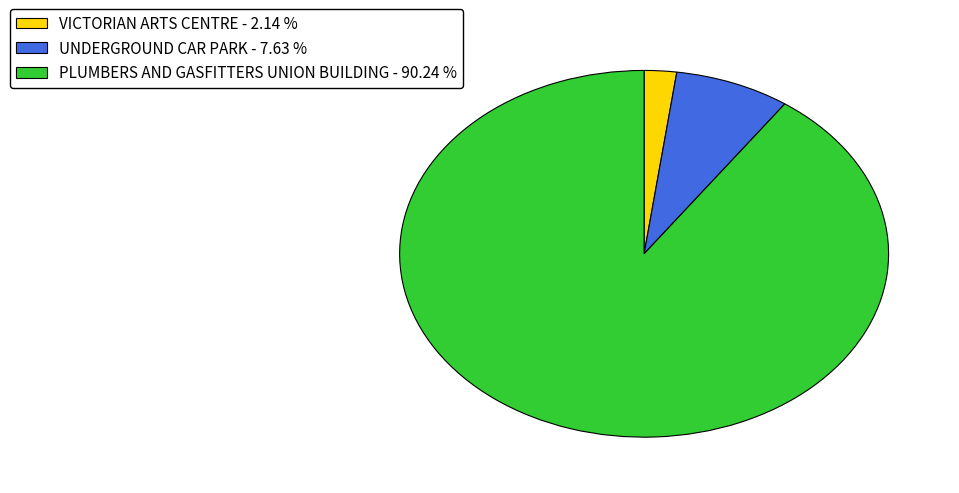

Which slice is the largest?

PLUMBERS AND GASFITTERS UNION BUILDING